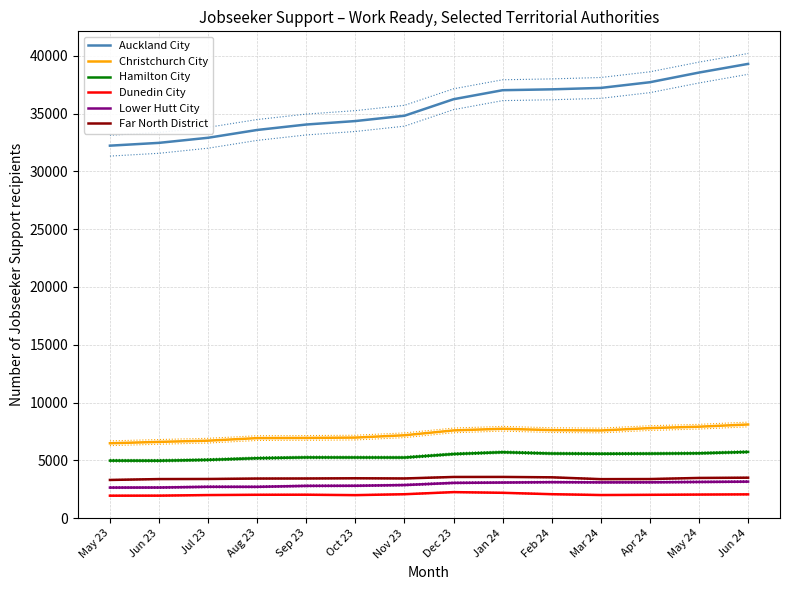

Between May 23 and Nov 23, which series saw the biggest shift?

Auckland City